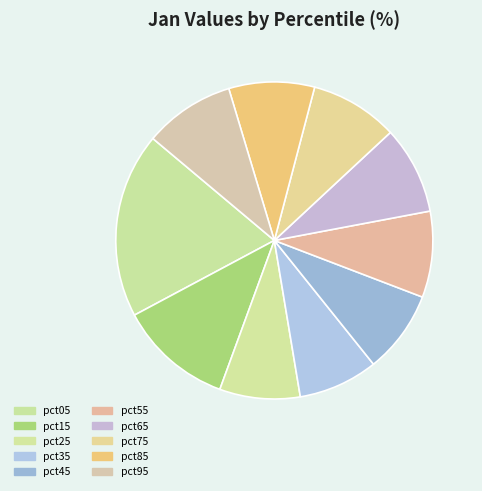

To the nearest percent, what portion does pct85 represent?

9%